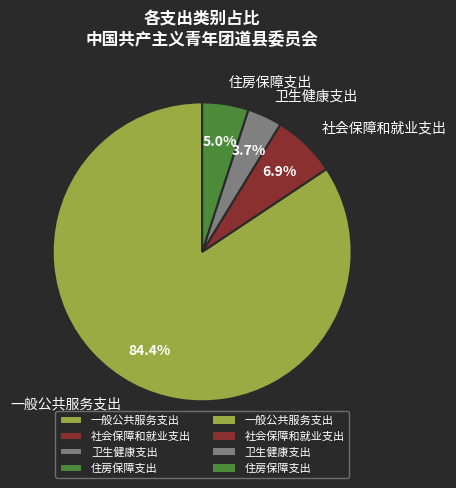

Rank the categories by value from highest to lowest.

一般公共服务支出, 社会保障和就业支出, 住房保障支出, 卫生健康支出